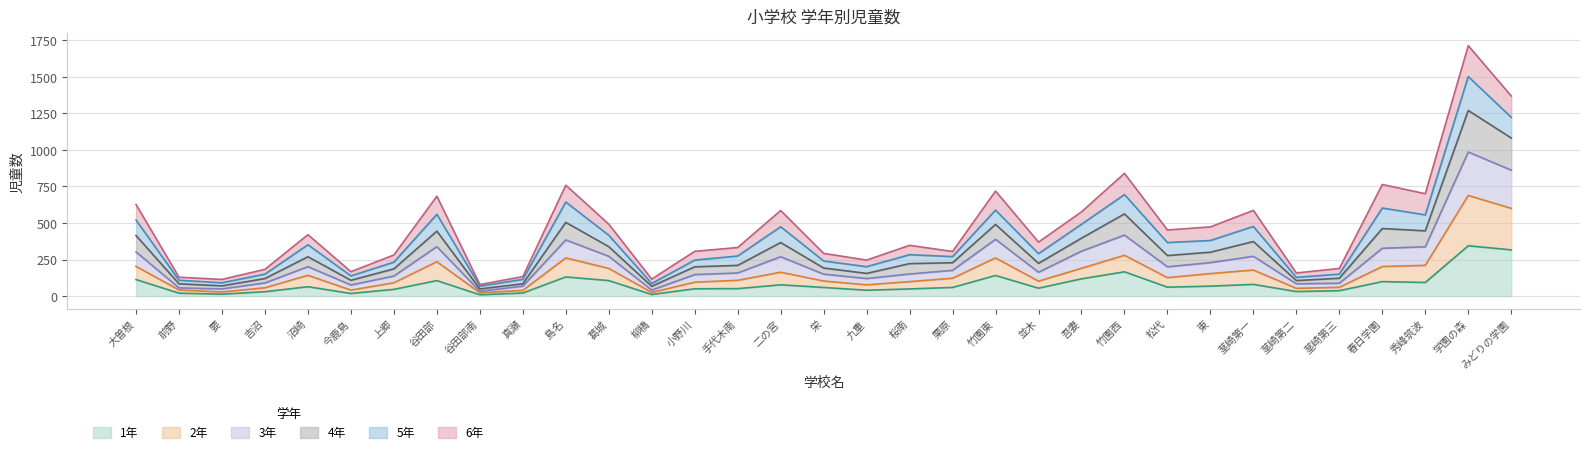

Is it true that 1年 equals 106 at 葛城?

True